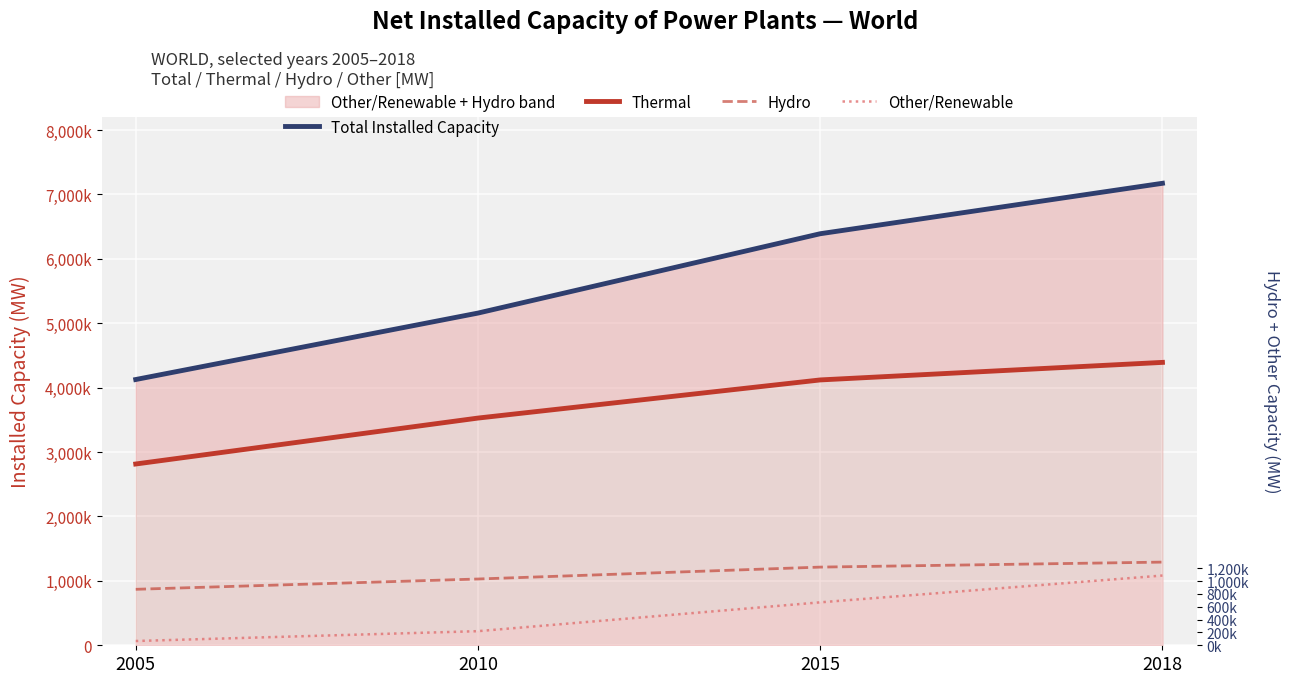

True or false: Other/Renewable has more than 1 interior local peaks.

False